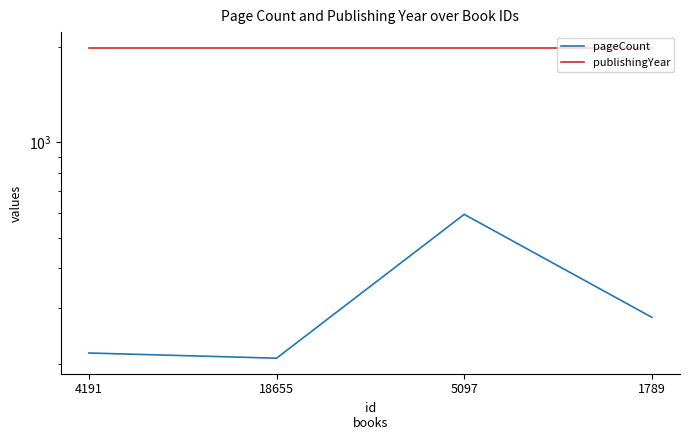

Reading right to left, what are all the values shown in this chart?

pageCount: 280	592	208	216
publishingYear: 1990	1990	1990	1990